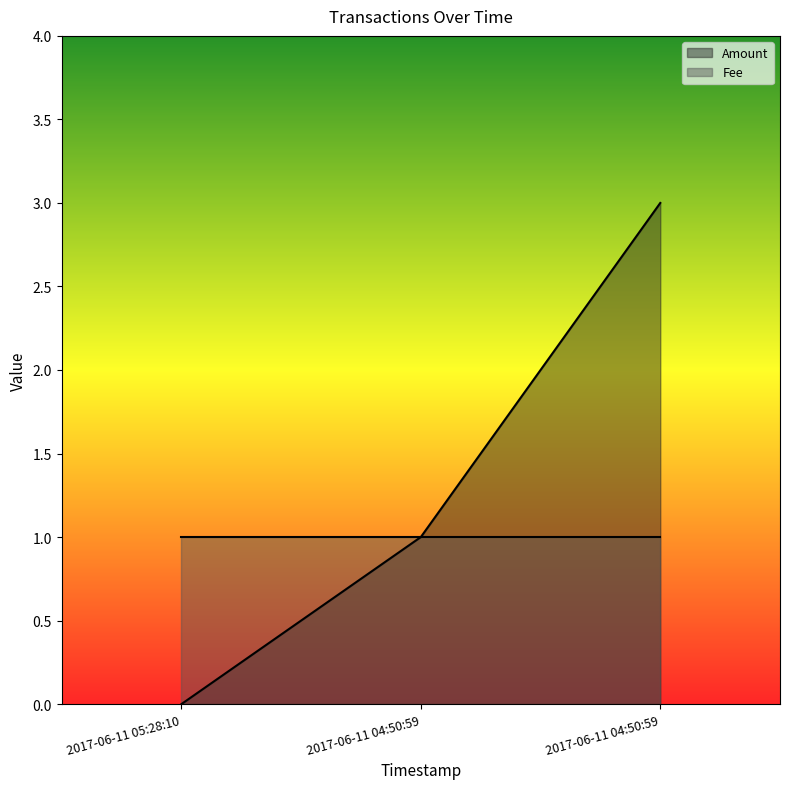

Which has a higher value, 2017-06-11 05:28:10 or 2017-06-11 04:50:59?

2017-06-11 04:50:59